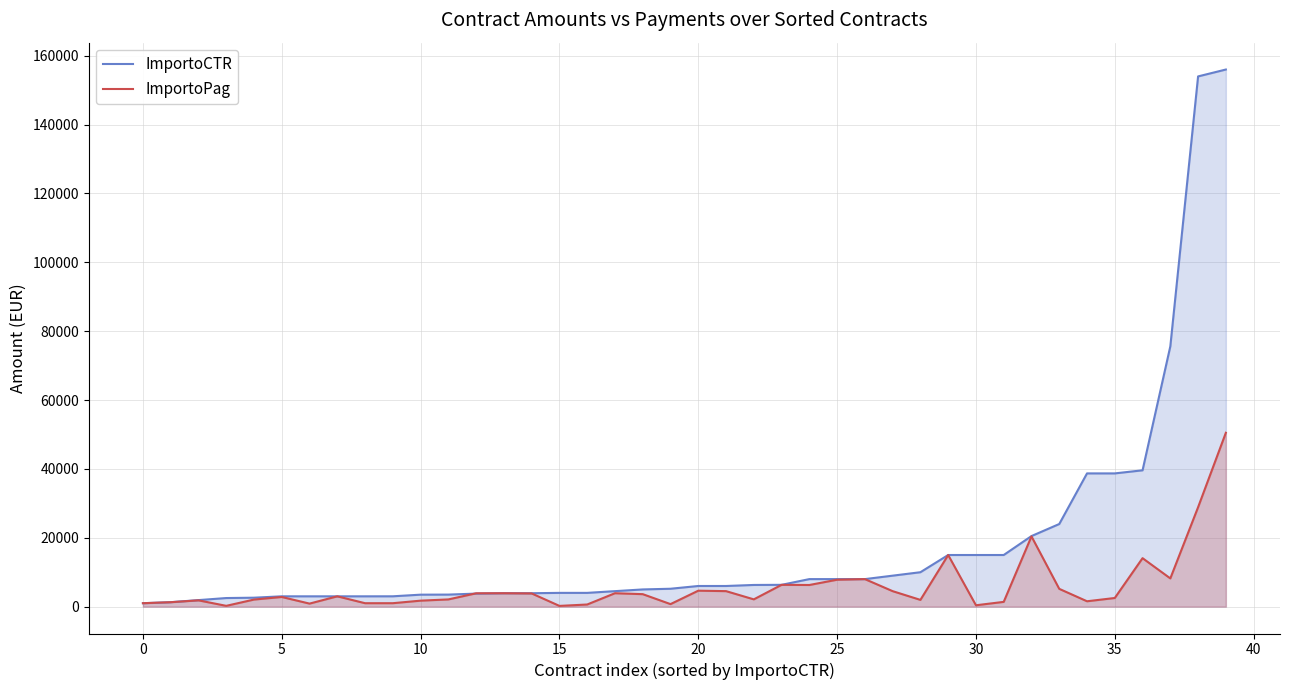

What is the greatest value displayed?

156000.0